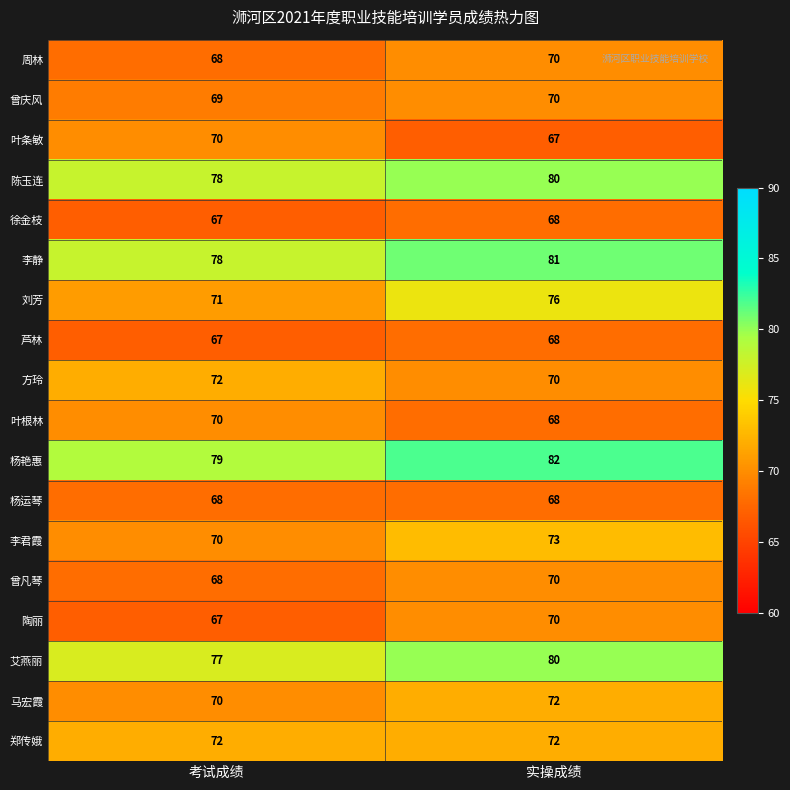

What is the spread (max minus min) of values at 实操成绩?

15